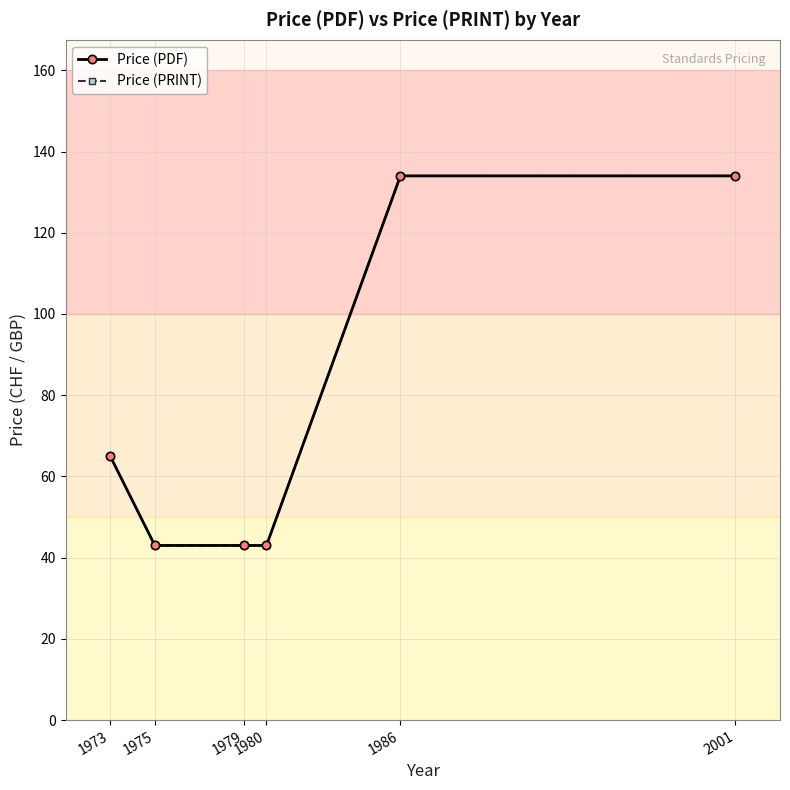

List the series in order of their peak value, lowest first.

Price (PDF), Price (PRINT)